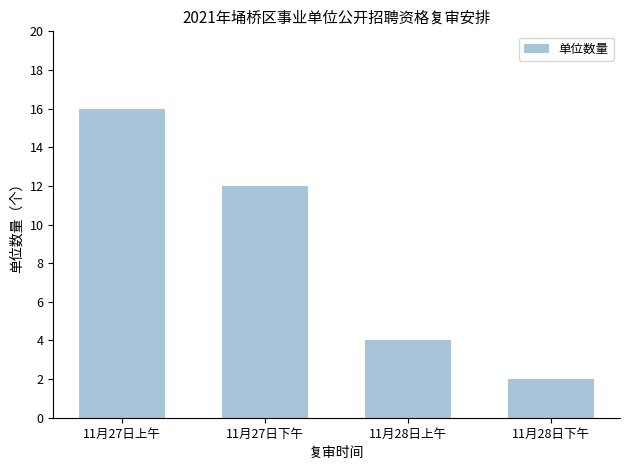

Reading right to left, extract all data points from this chart.

11月28日下午=2	11月28日上午=4	11月27日下午=12	11月27日上午=16